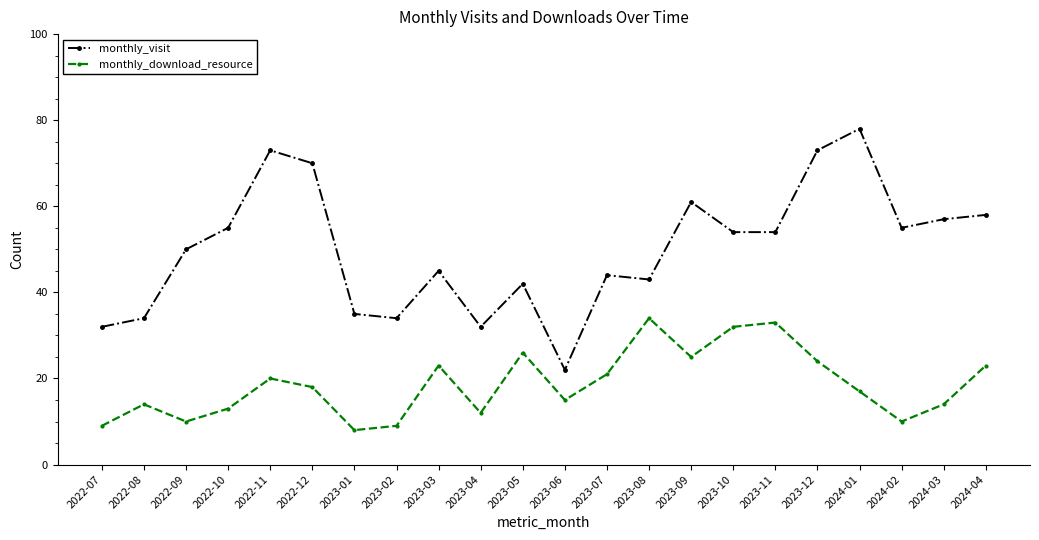

True or false: monthly_download_resource and monthly_visit intersect in this chart.

False